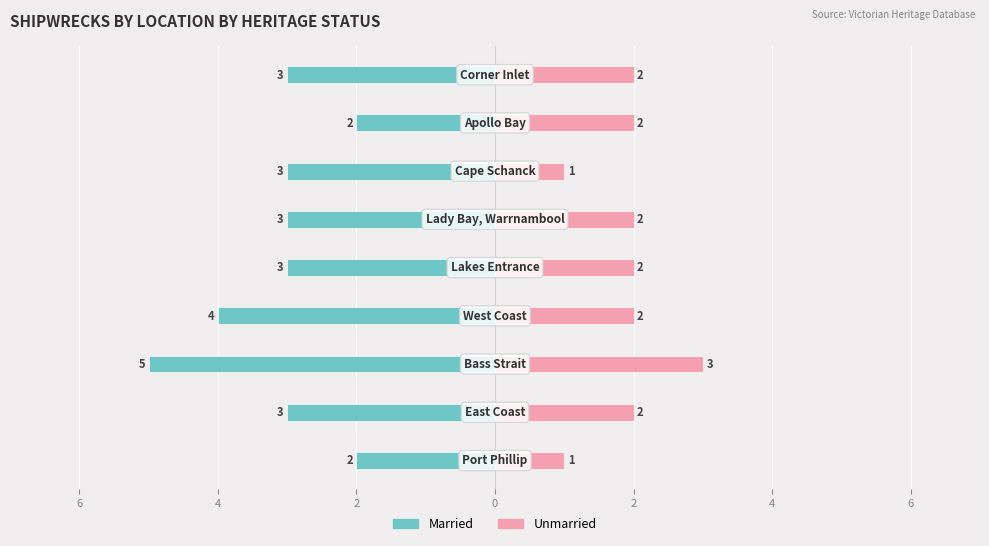

Are the bars horizontal?

Yes